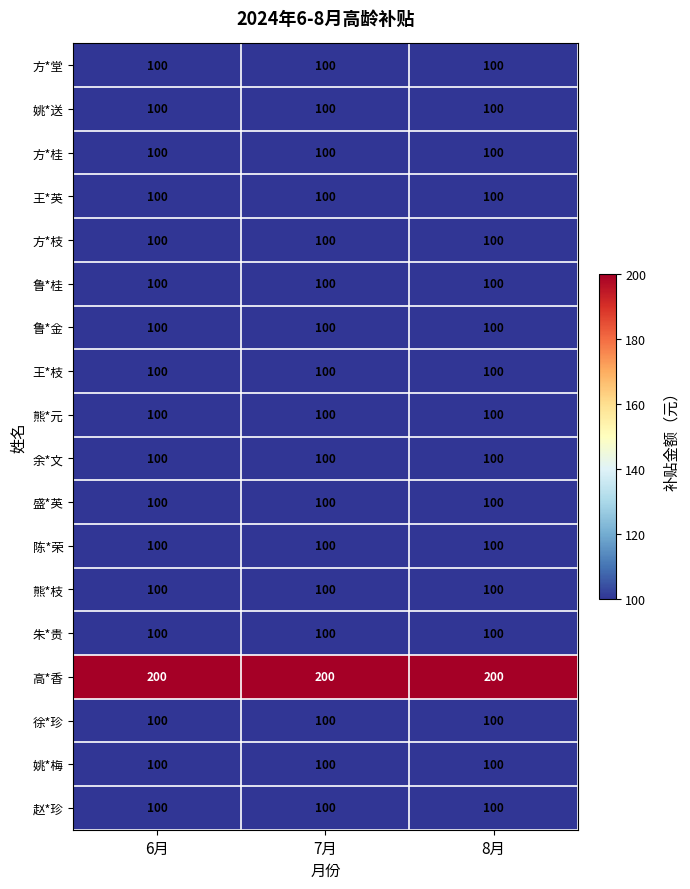

How many distinct data groups are displayed?

18